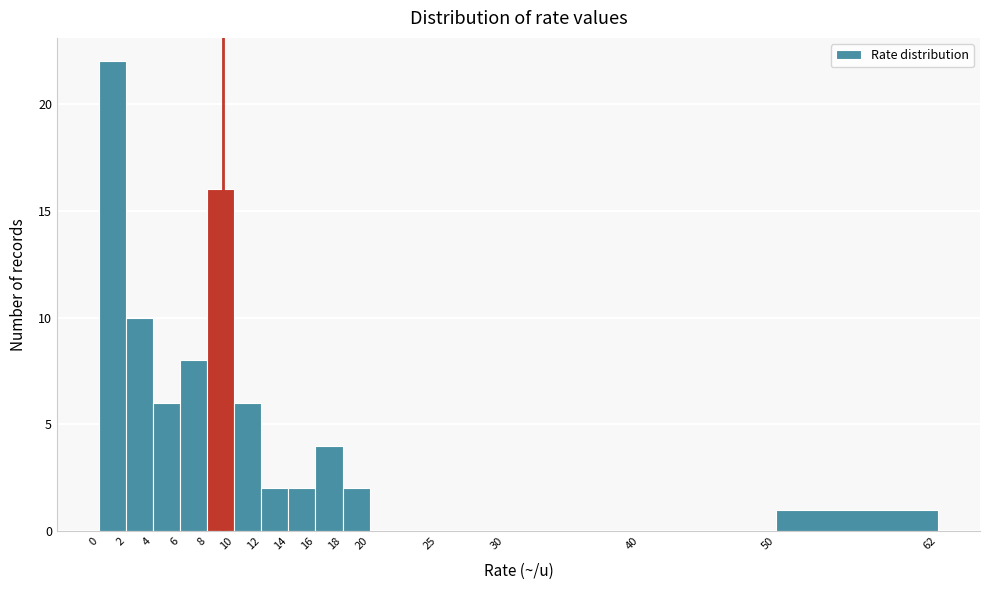

Which range on the x-axis has the tallest bar?

0 to 2